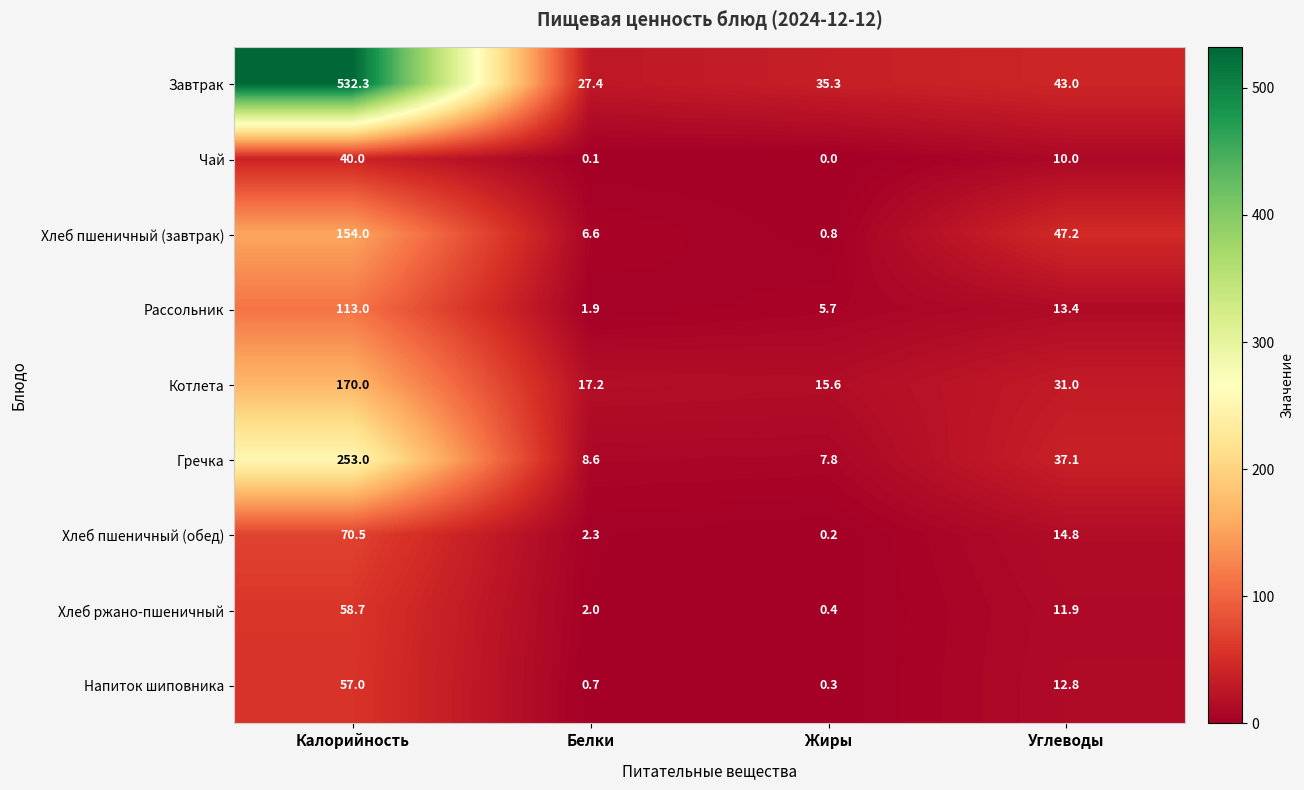

What is the sum of the Рассольник values at Углеводы and Белки?

15.3